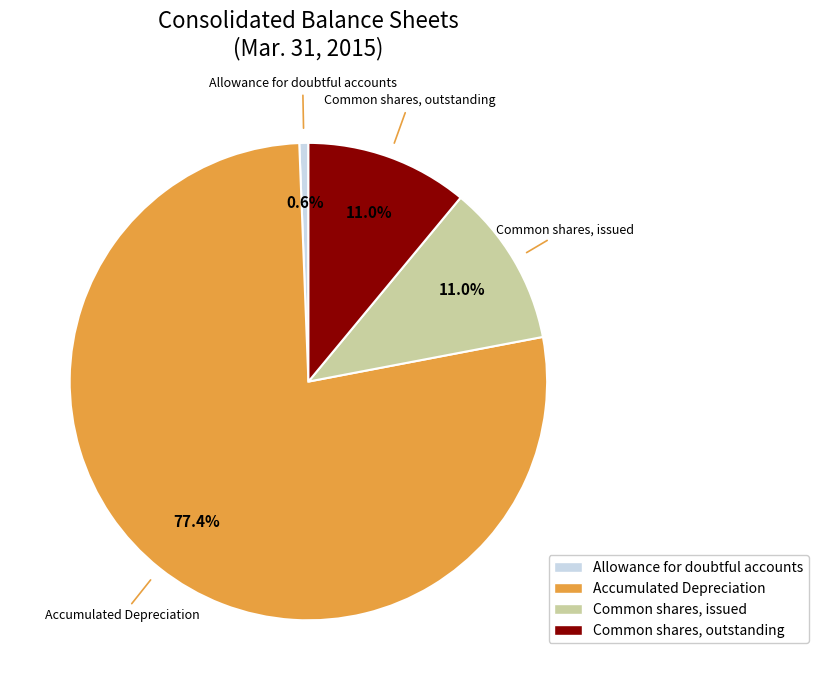

Which category has the biggest portion of the pie?

Accumulated Depreciation